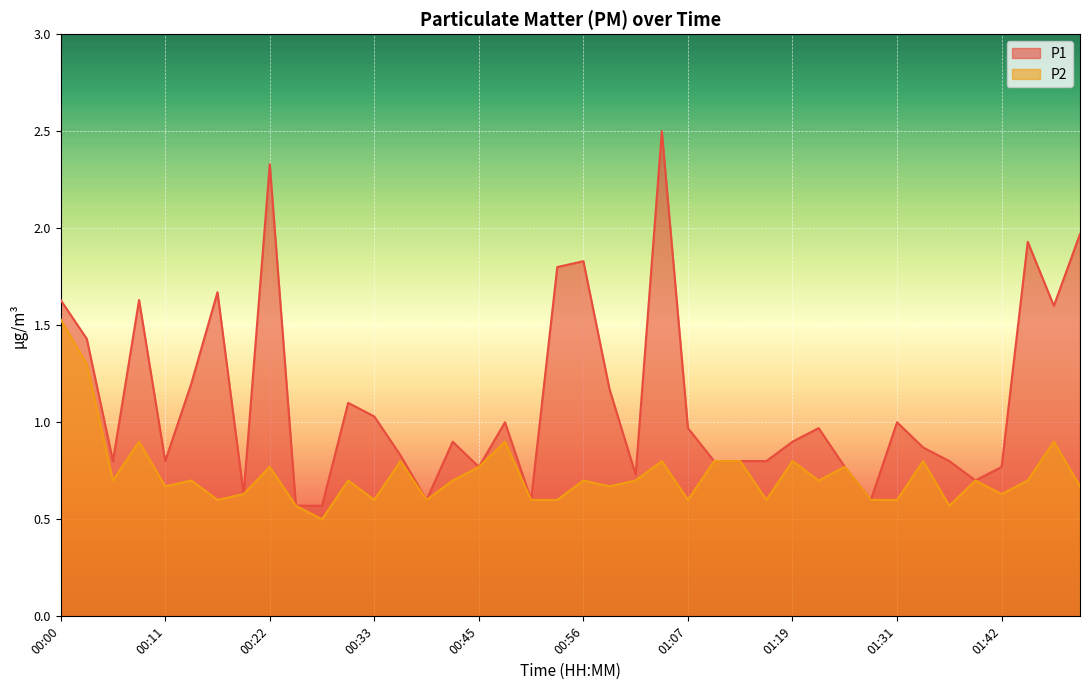

What is the sum of all P1 line values?

44.4